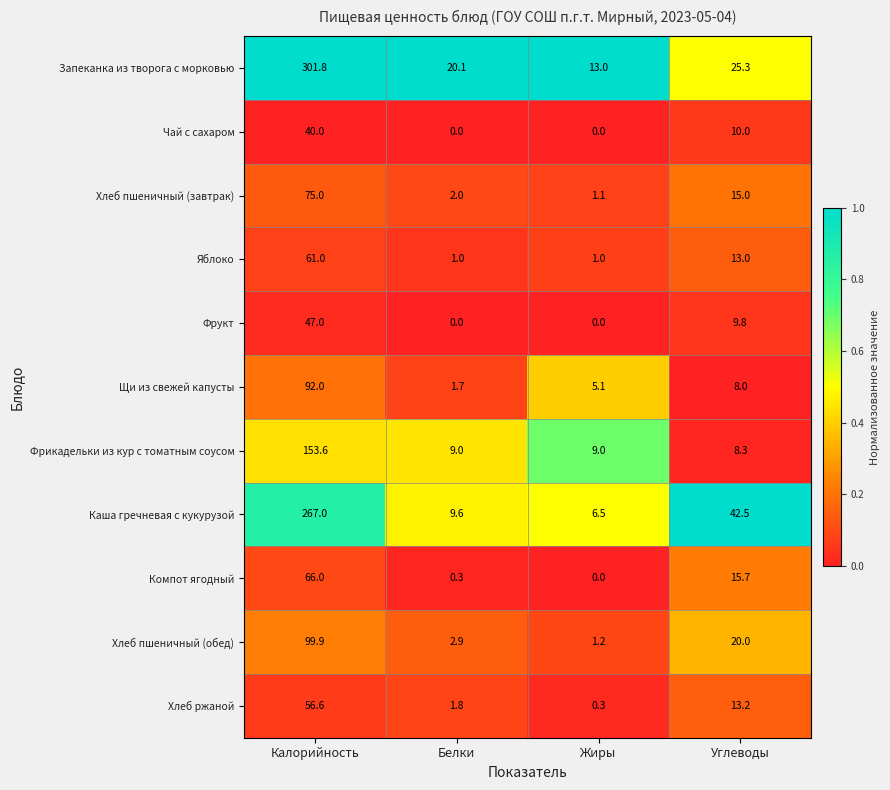

At which label does Хлеб ржаной reach its minimum?

Жиры